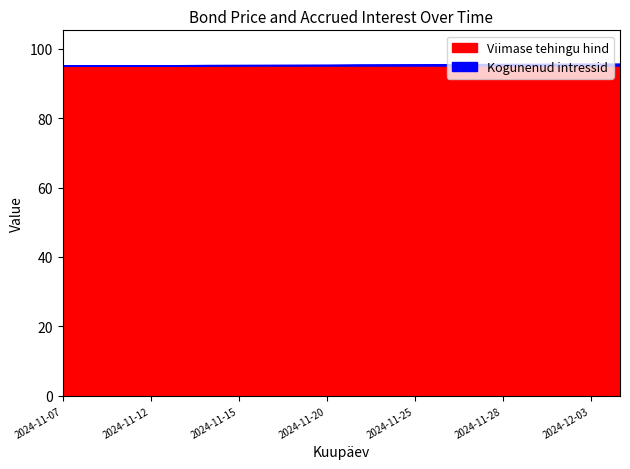

Is it true that Kogunenud intressid equals 0.1 at 2024-11-11?

True